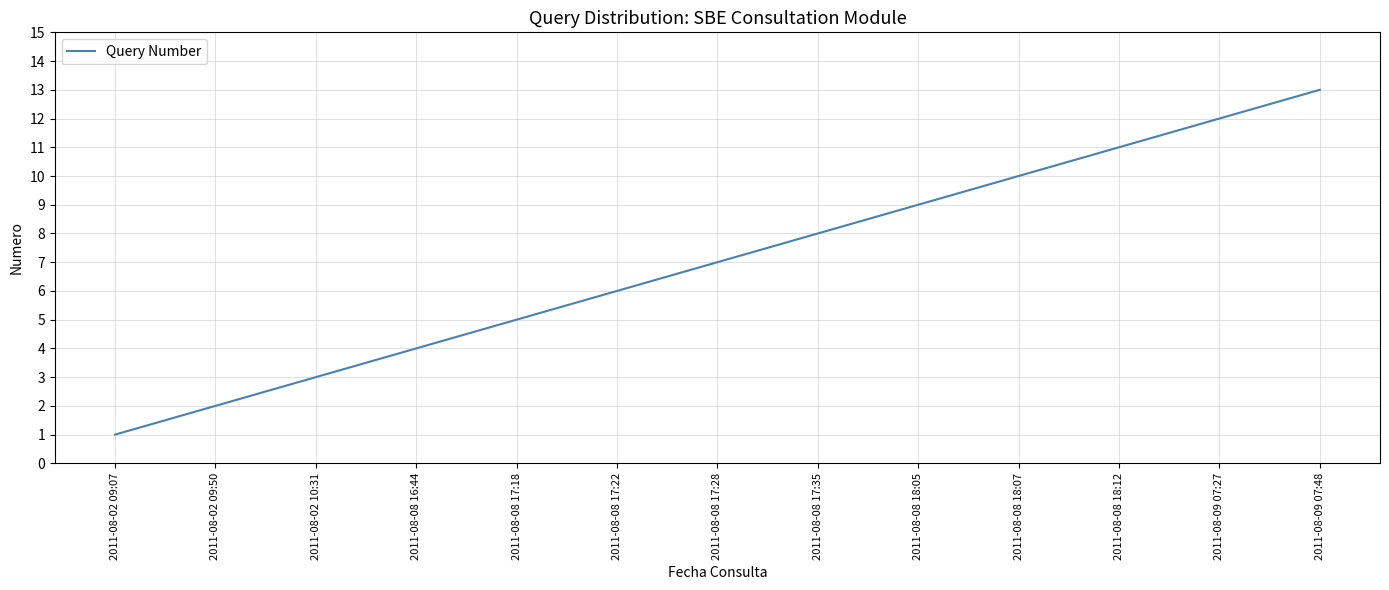

Rank the categories by value from lowest to highest.

2011-08-02 09:07, 2011-08-02 09:50, 2011-08-02 10:31, 2011-08-08 16:44, 2011-08-08 17:18, 2011-08-08 17:22, 2011-08-08 17:28, 2011-08-08 17:35, 2011-08-08 18:05, 2011-08-08 18:07, 2011-08-08 18:12, 2011-08-09 07:27, 2011-08-09 07:48